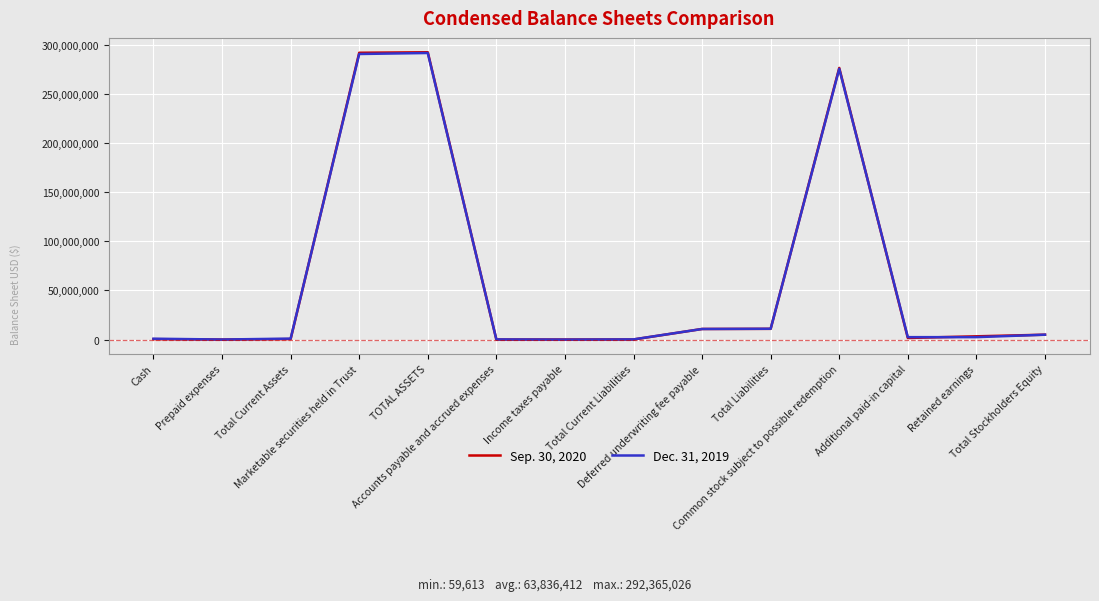

Which series has the widest spread of values?

Sep. 30, 2020